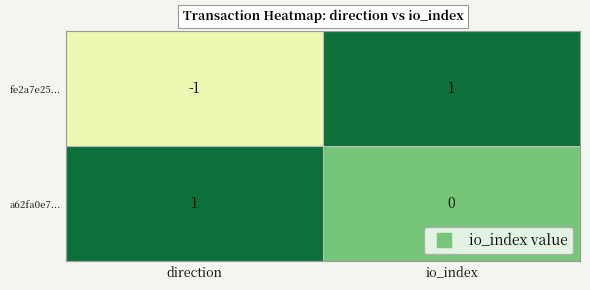

At which category is the sum across all series the highest?

io_index